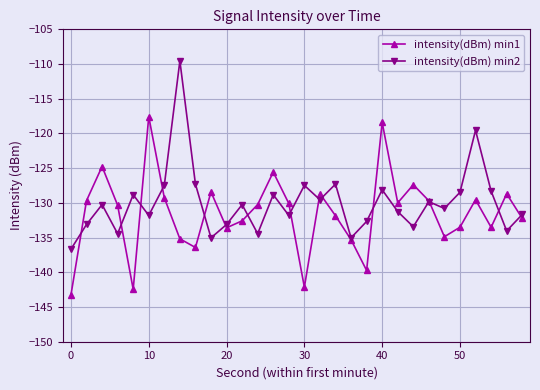

Does the chart display data point markers on the line(s)?

Yes